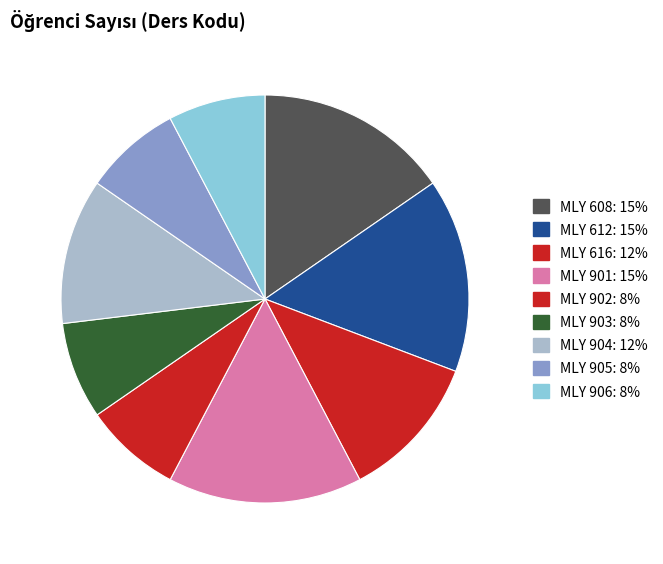

To the nearest percent, what is the combined percentage of MLY 901 and MLY 905?

23%